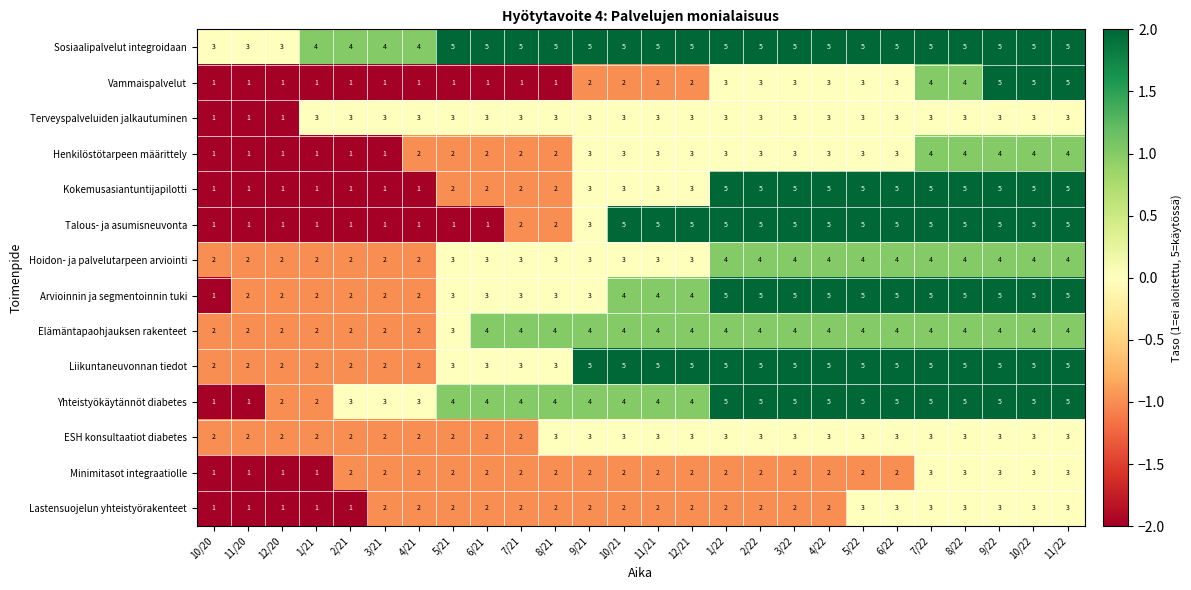

Count the ESH konsultaatiot diabetes values in the range 2 to 3.

26